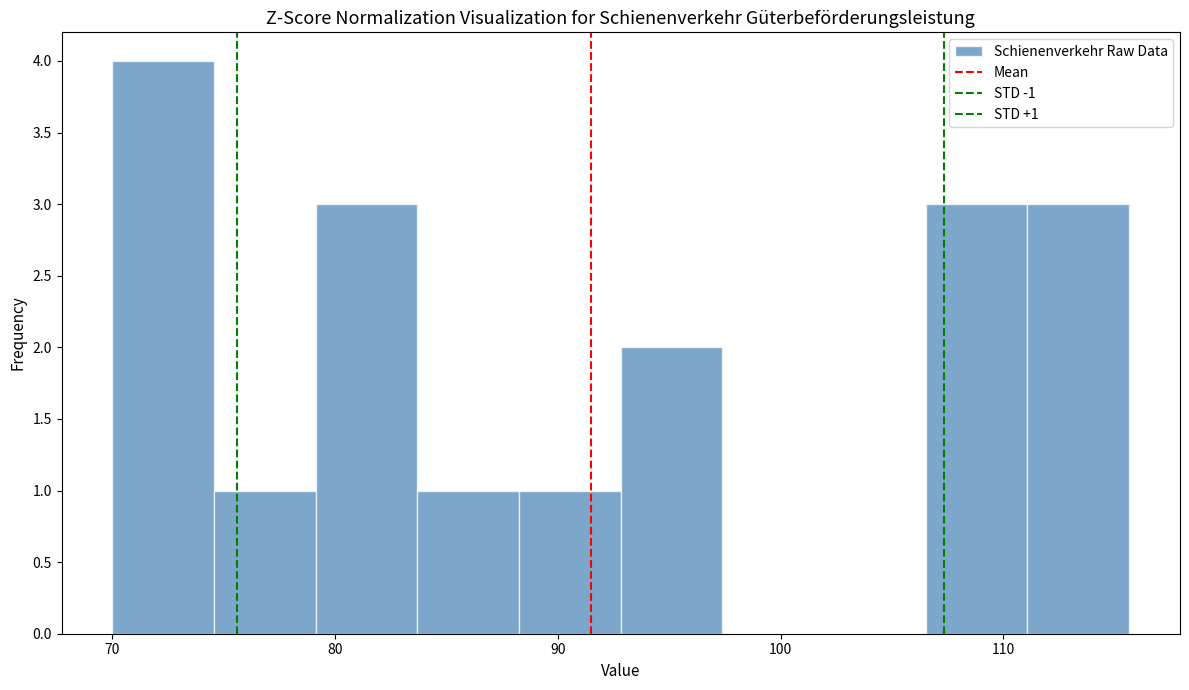

Which range on the x-axis has the tallest bar?

70 to 75